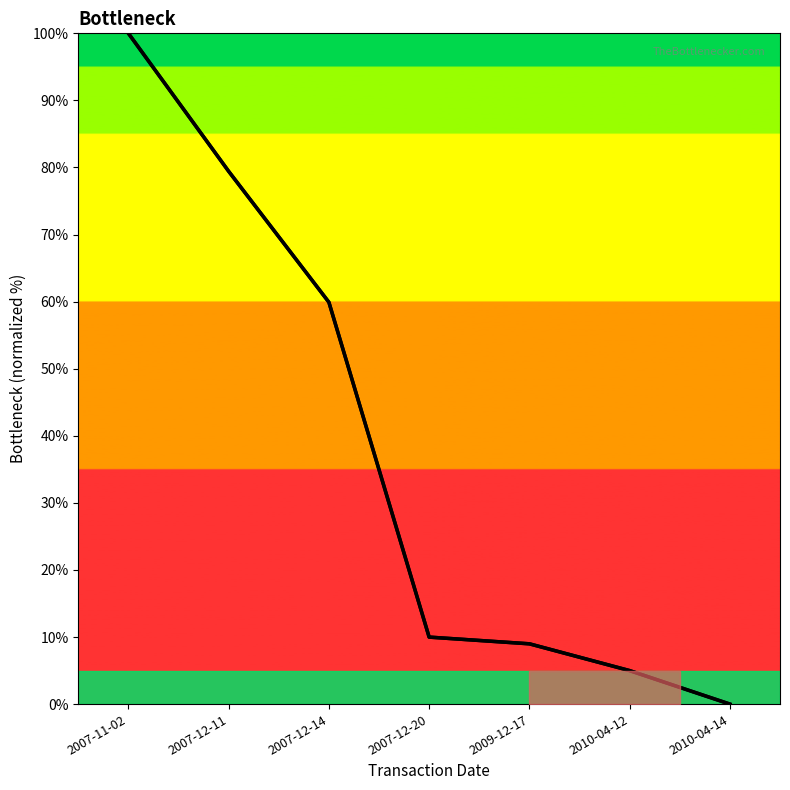

True or false: transactionShares has more than 0 interior local peaks.

True